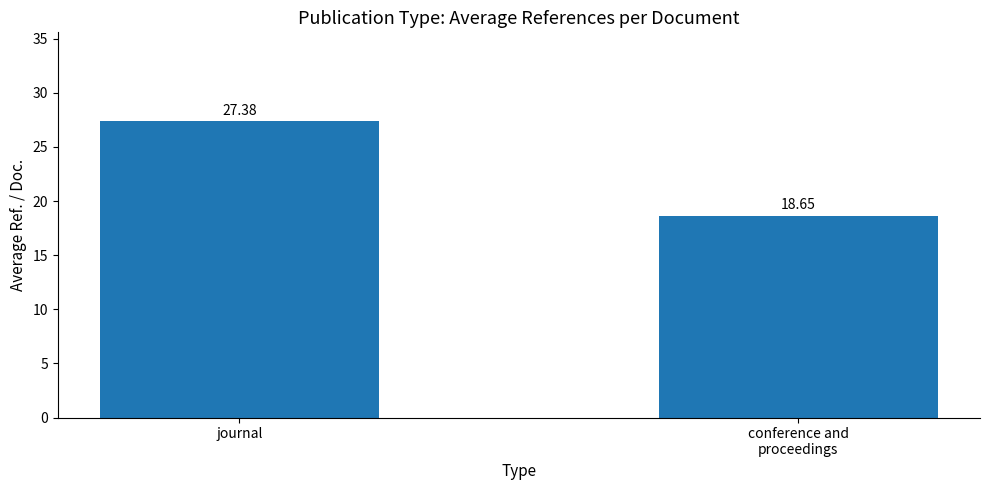

How many bars are there in total?

2